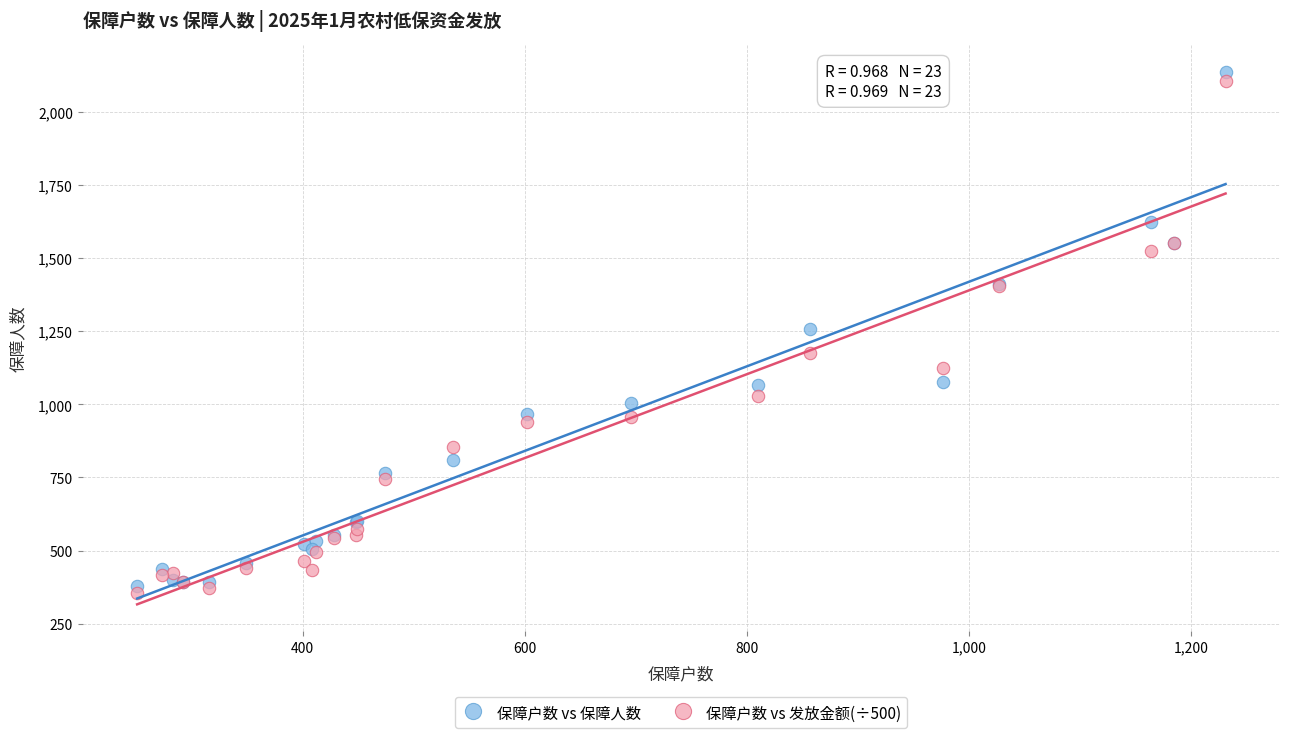

Which series has the widest spread of Y values?

保障户数 vs 保障人数